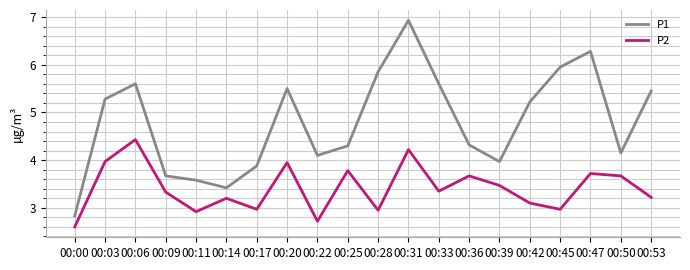

Is this an area chart (filled region under the line)?

No